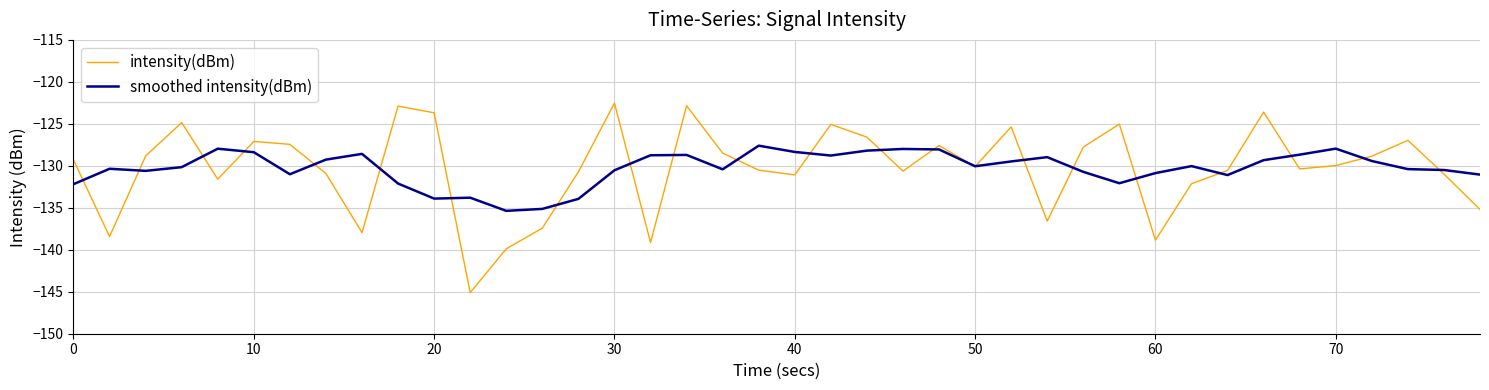

Count the number of categories in the chart.

40